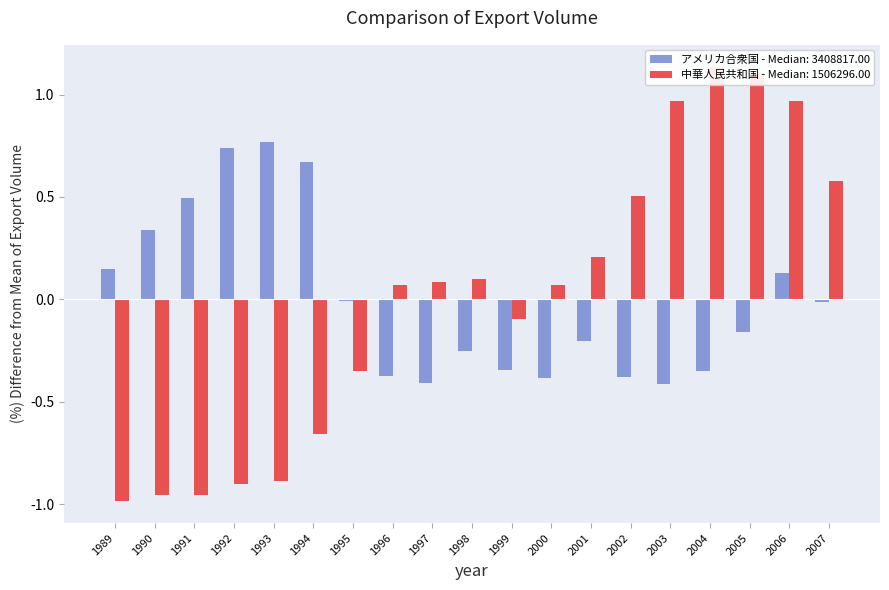

Are the bars grouped side by side (vs. stacked)?

Yes